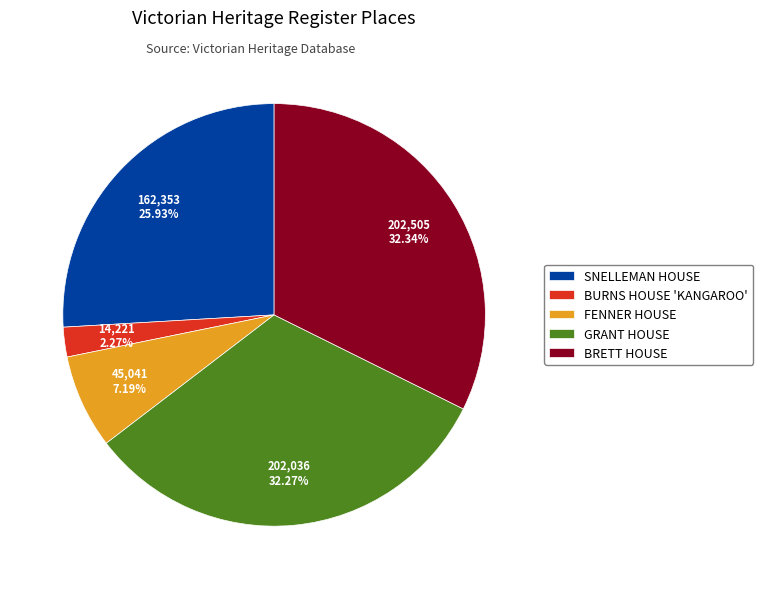

How many slices are in this pie chart?

5